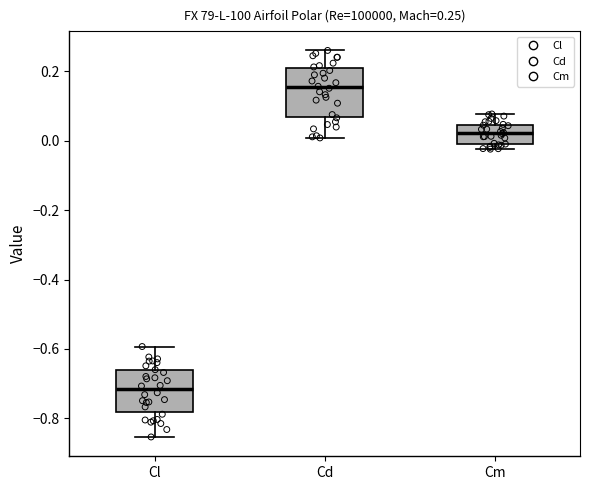

Which box has the highest median line?

Cd